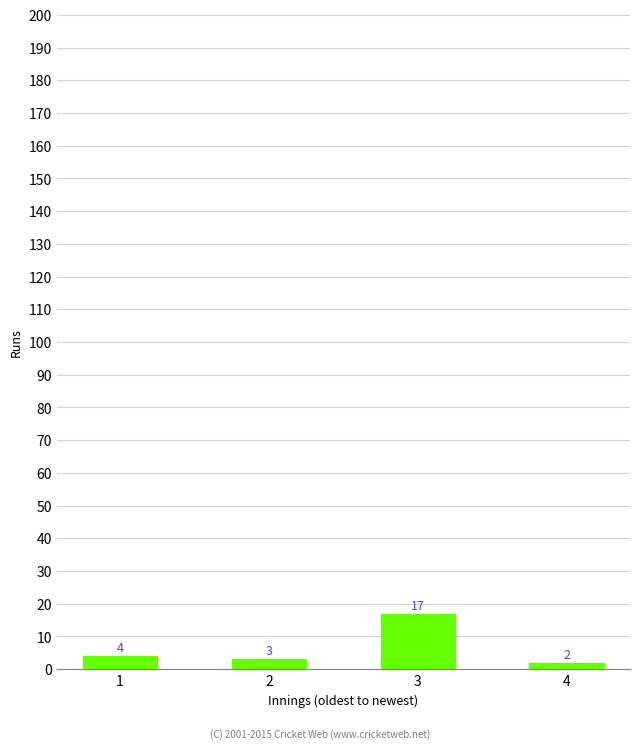

What is the difference between the values at 2 and 3?

14